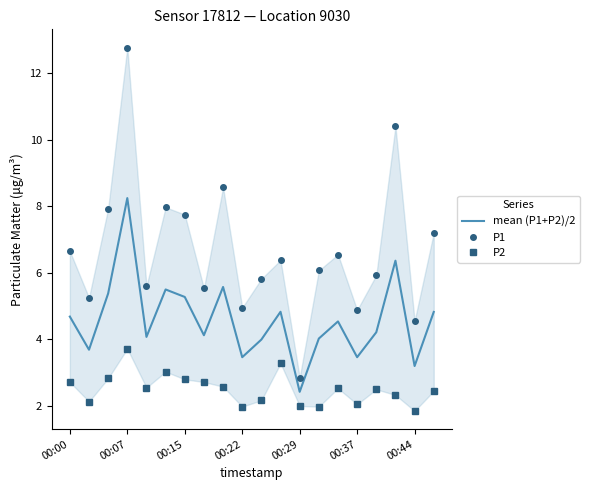

Reading right to left, transcribe all the data shown in this chart.

mean (P1+P2)/2: 4.8	3.2	6.4	4.2	3.5	4.5	4.0	2.4	4.8	4.0	3.5	5.6	4.1	5.3	5.5	4.1	8.2	5.4	3.7	4.7
P1: 7.2	4.5	10.4	5.9	4.9	6.5	6.1	2.9	6.4	5.8	5.0	8.6	5.5	7.8	8.0	5.6	12.8	7.9	5.2	6.7
P2: 2.5	1.9	2.3	2.5	2.0	2.5	2.0	2.0	3.3	2.2	2.0	2.6	2.7	2.8	3.0	2.5	3.7	2.8	2.1	2.7